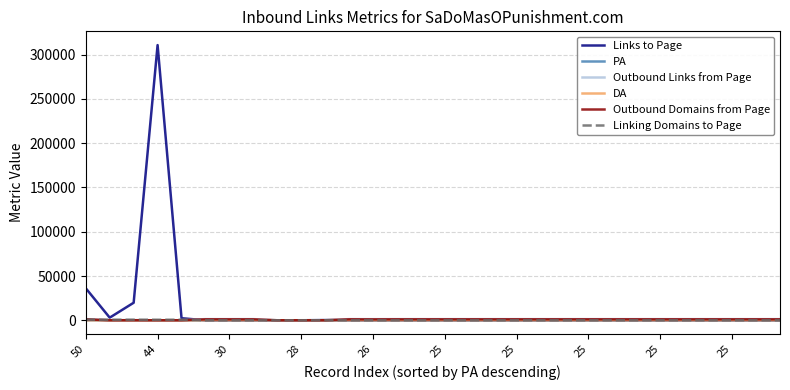

Which series has the largest range (max minus min)?

Links to Page